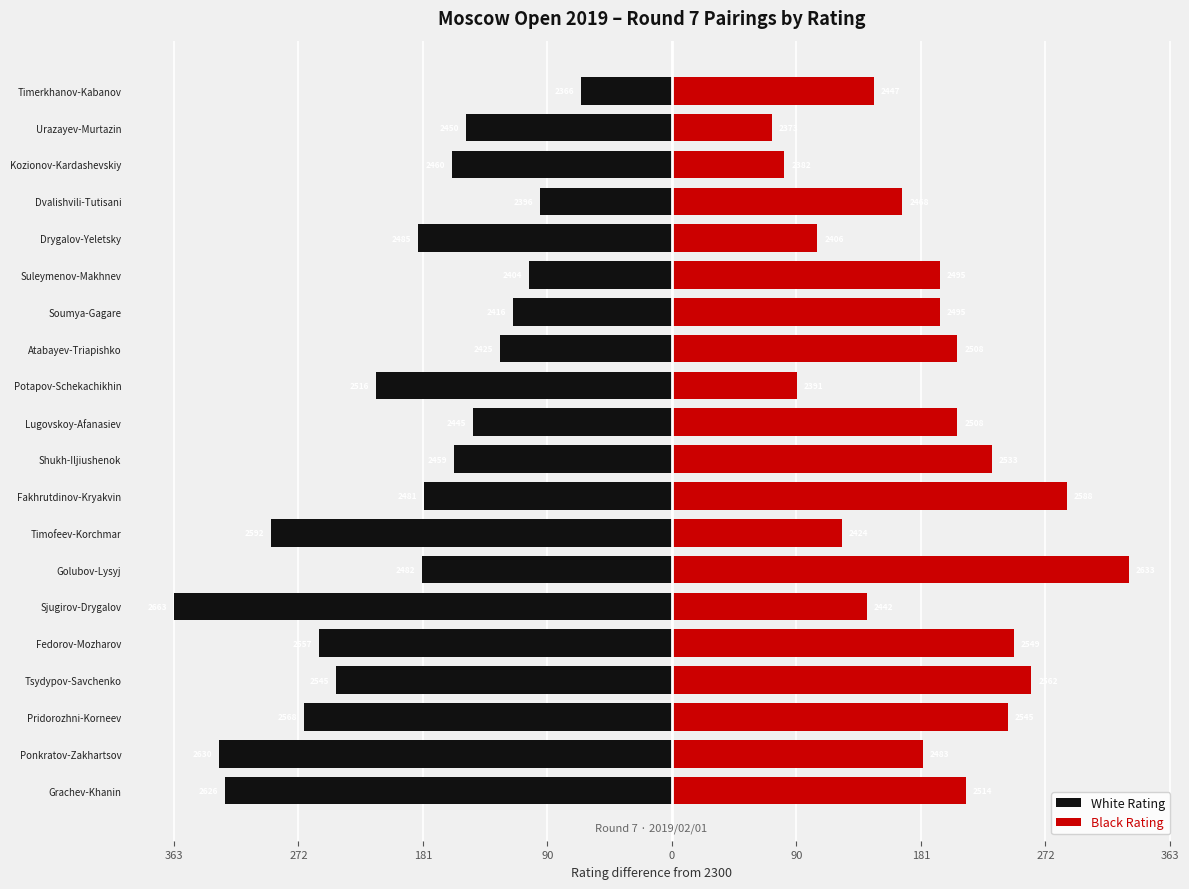

Rank the series at Suleymenov-Makhnev from highest to lowest value.

Black Rating, White Rating